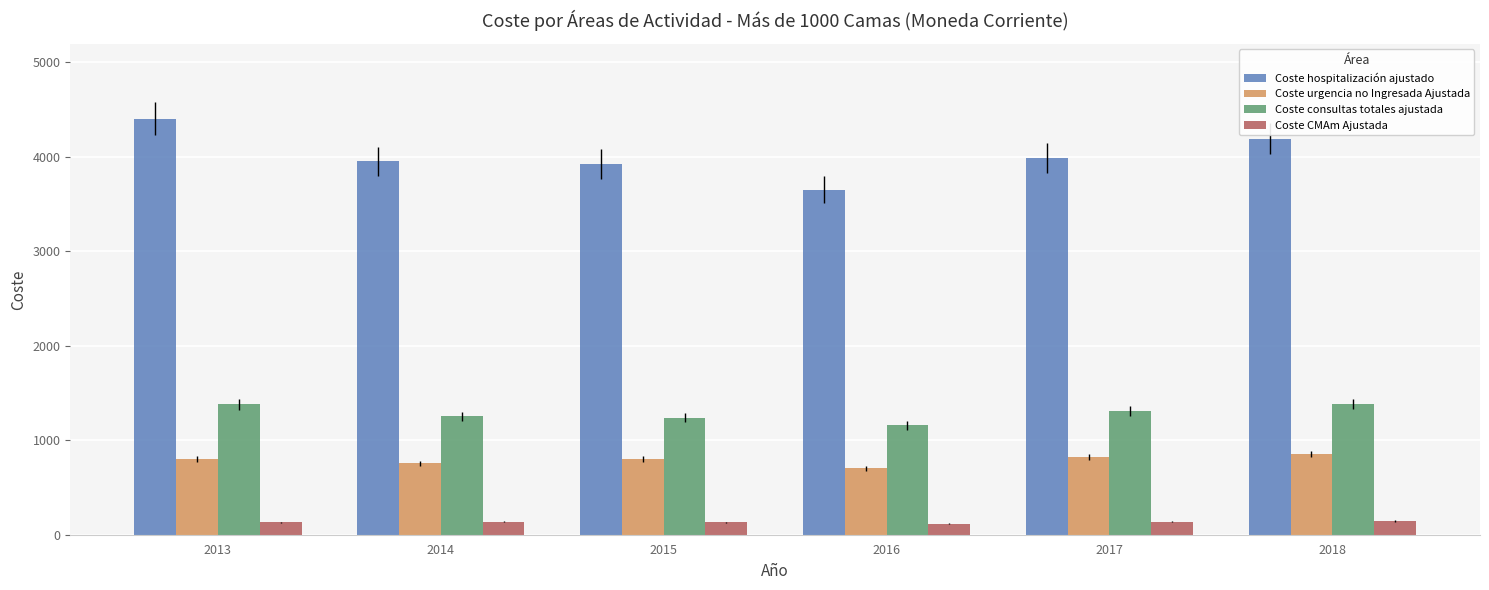

Which series has the largest range (max minus min)?

Coste hospitalización ajustado